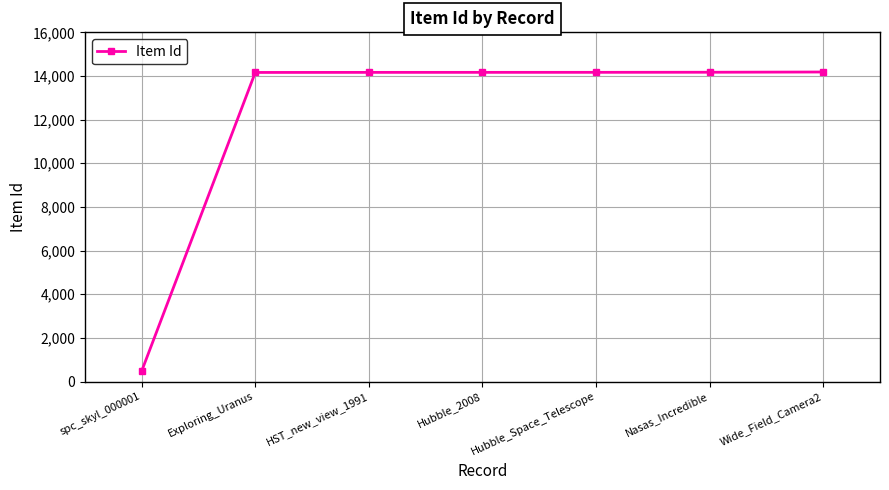

True or false: the data shows 14171 at Nasas_Incredible.

True